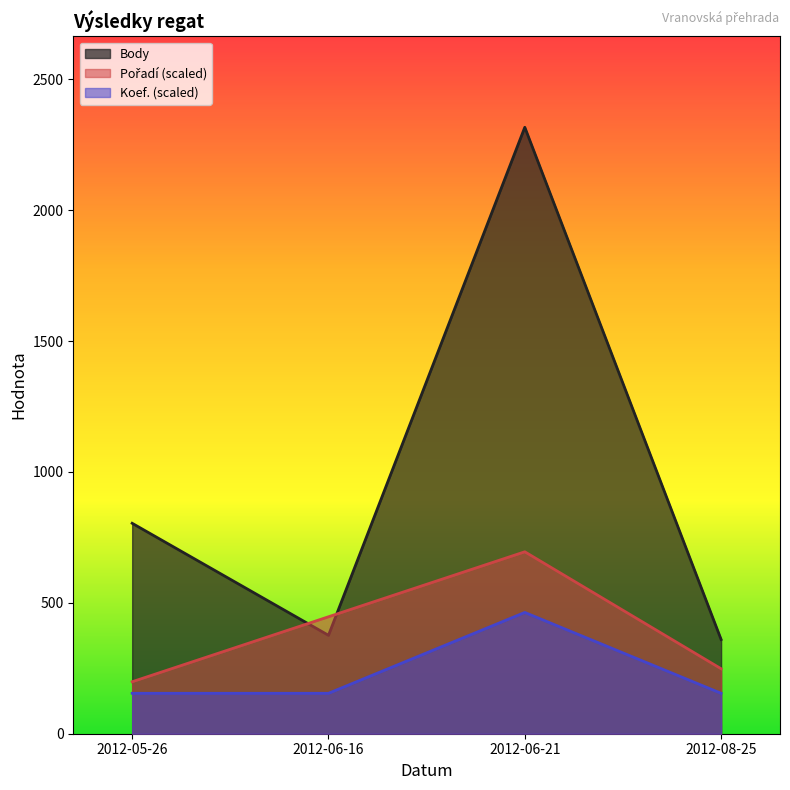

Reading left to right, what are all the values shown in this chart?

Body: 804.0	376.0	2317.0	360.0
Pořadí: 198.6	446.8	695.1	248.2
Koef.: 154.5	154.5	463.4	154.5